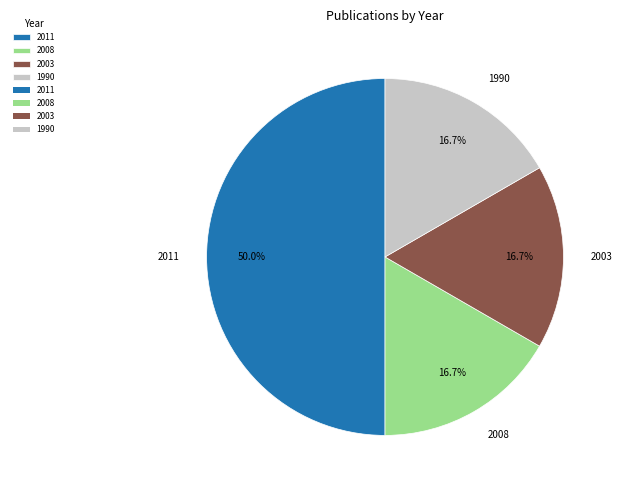

Does 2003 account for over 50% of the chart?

No